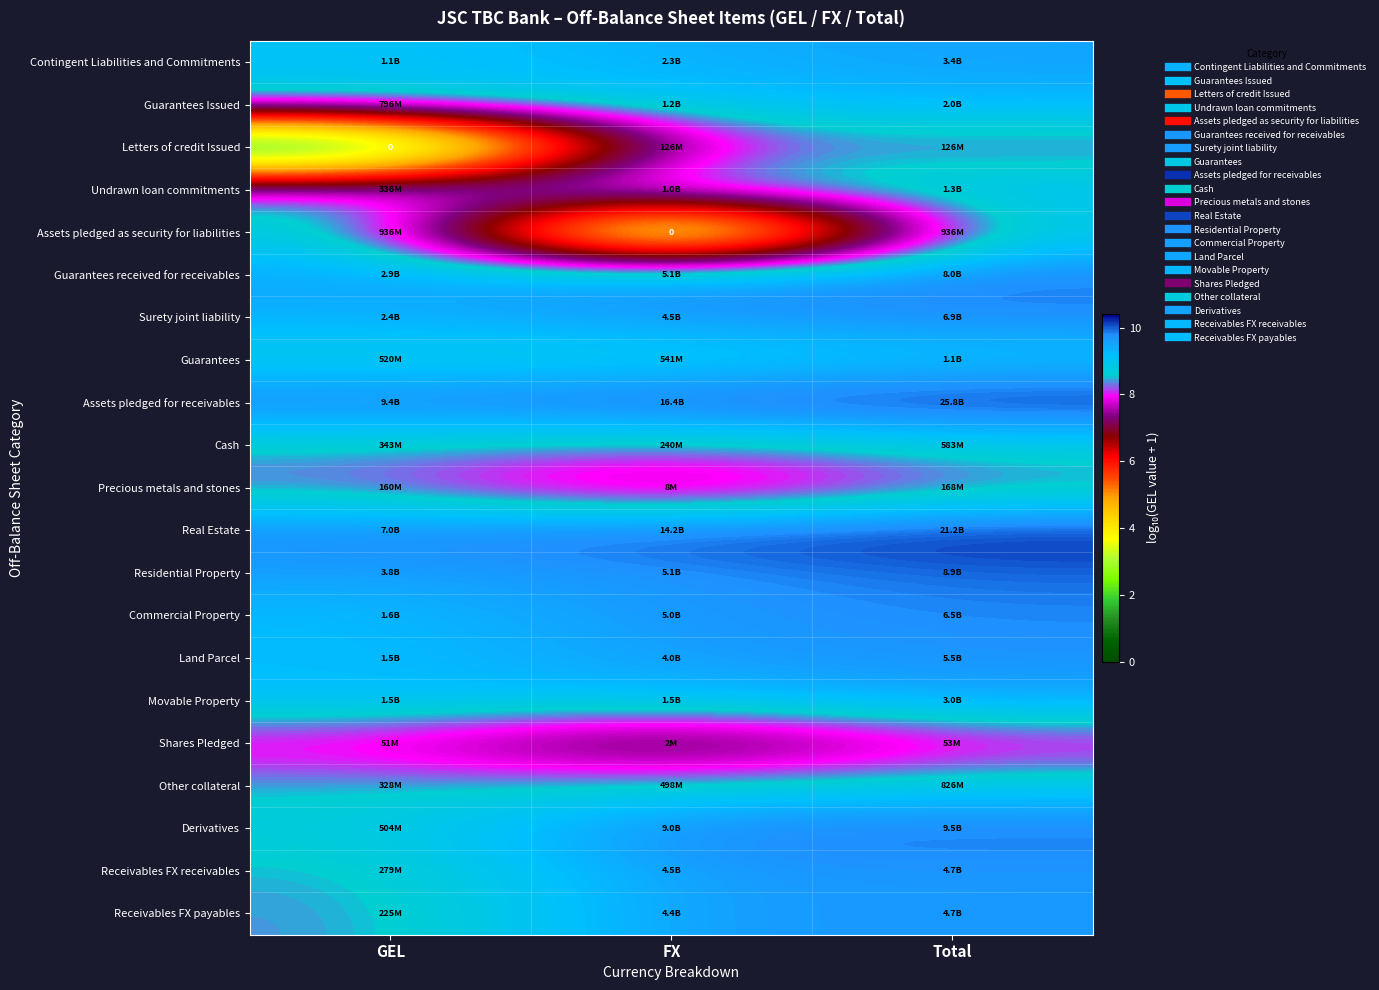

What value does the Shares Pledged series have at Total?

7.7